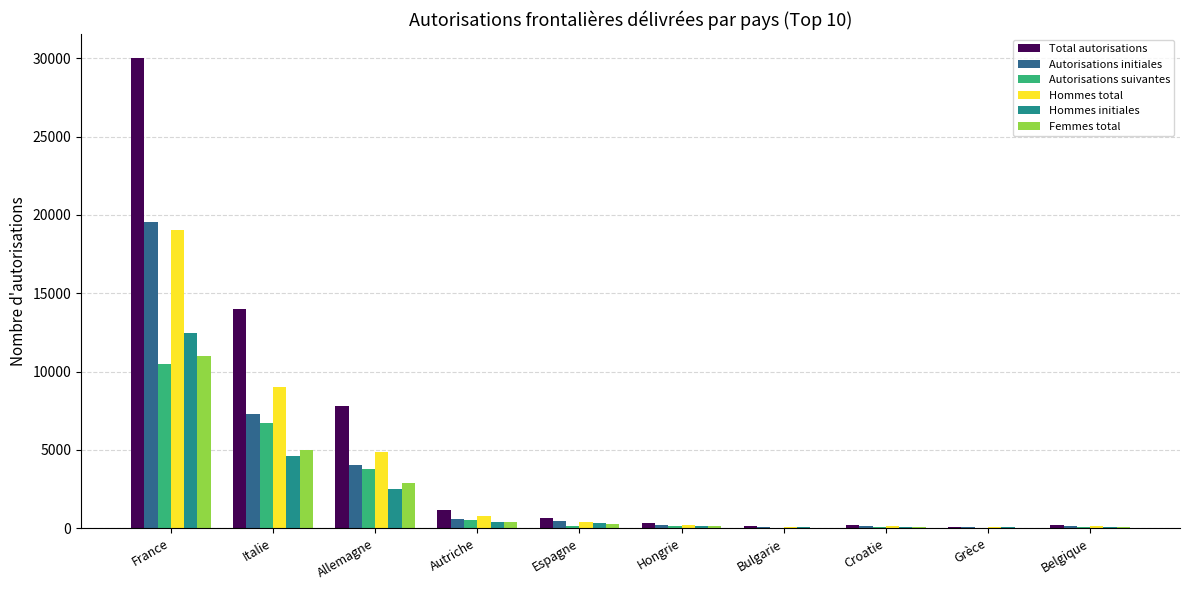

At which category is the sum across all series the highest?

France